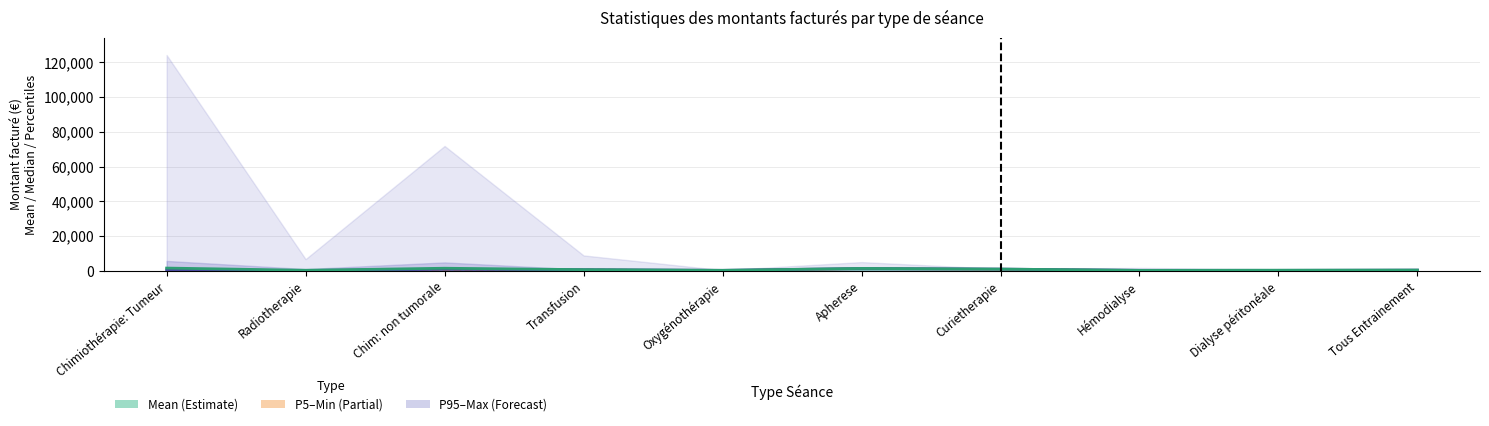

At Curietherapie, list the series in order from smallest to largest.

P5, Mean line, Median